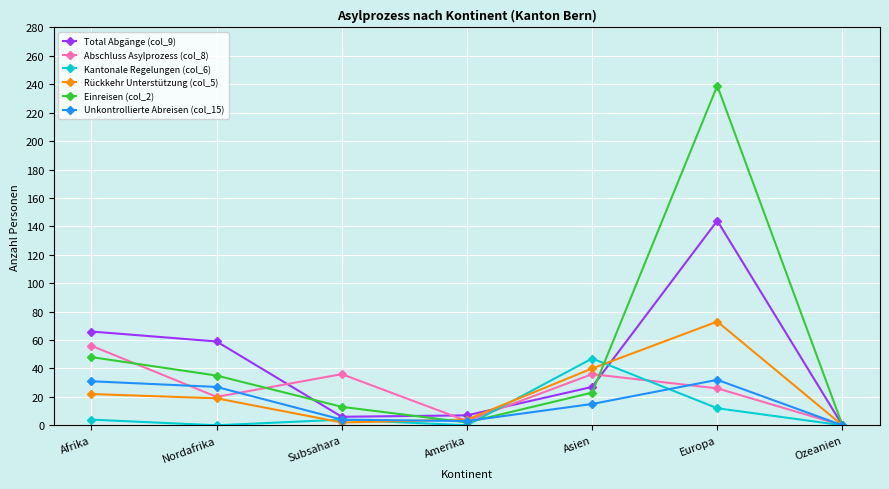

True or false: Unkontrollierte Abreisen (col_15) and Rückkehr Unterstützung (col_5) cross at least once.

True